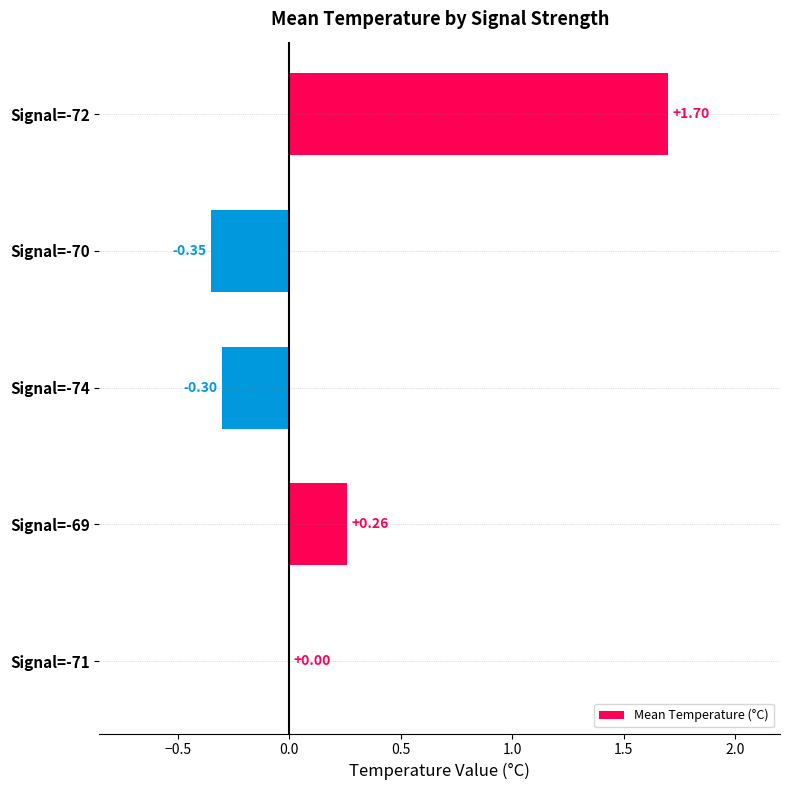

Which has a higher value, Signal=-72 or Signal=-70?

Signal=-72